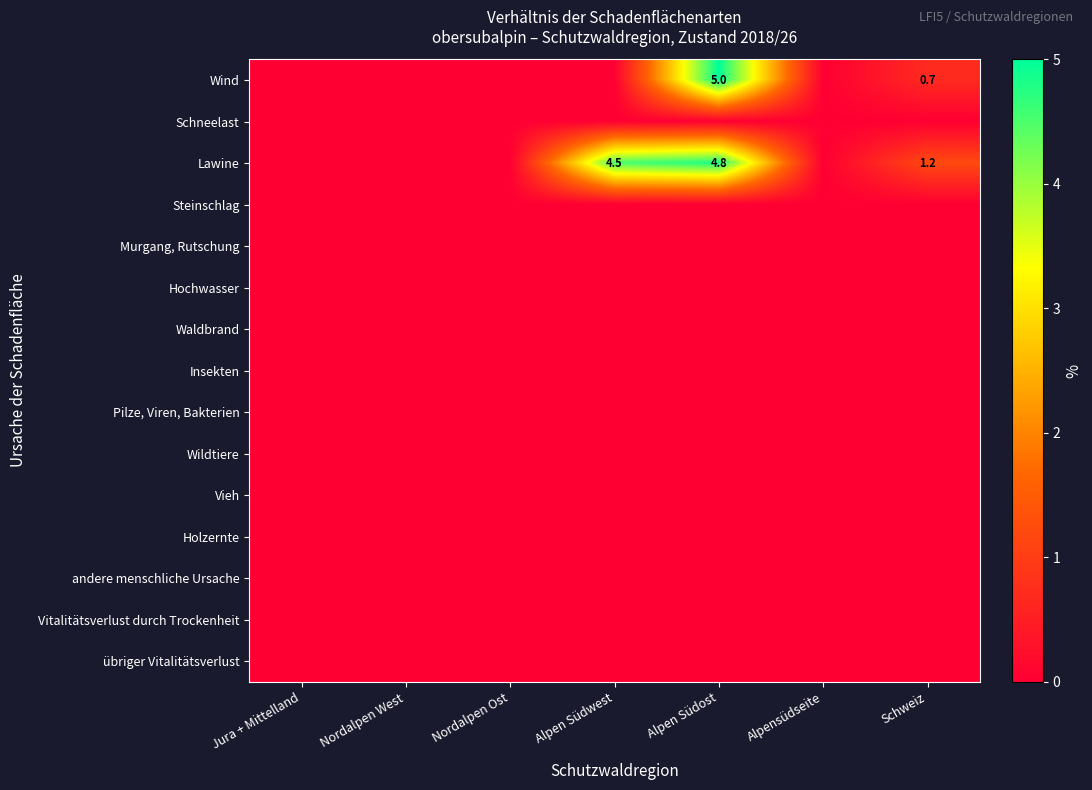

List the series in order of their peak value, lowest first.

Schneelast, Steinschlag, Murgang, Rutschung, Hochwasser, Waldbrand, Insekten, Pilze, Viren, Bakterien, Wildtiere, Vieh, Holzernte, andere menschliche Ursache, Vitalitätsverlust durch Trockenheit, übriger Vitalitätsverlust, Lawine, Wind